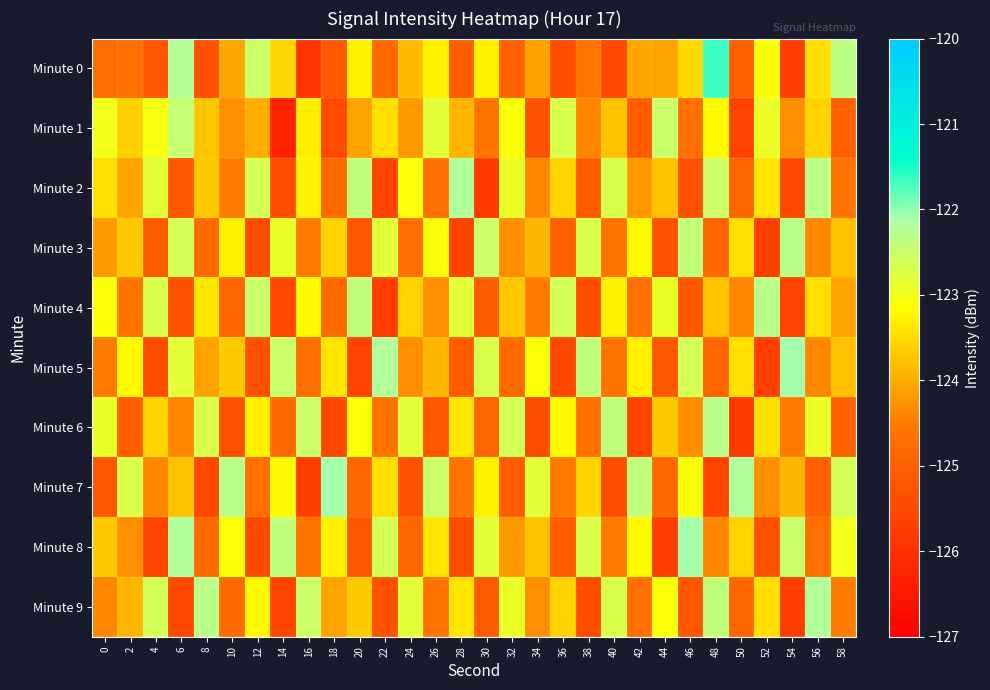

Which series has the largest total across all categories?

Minute 1